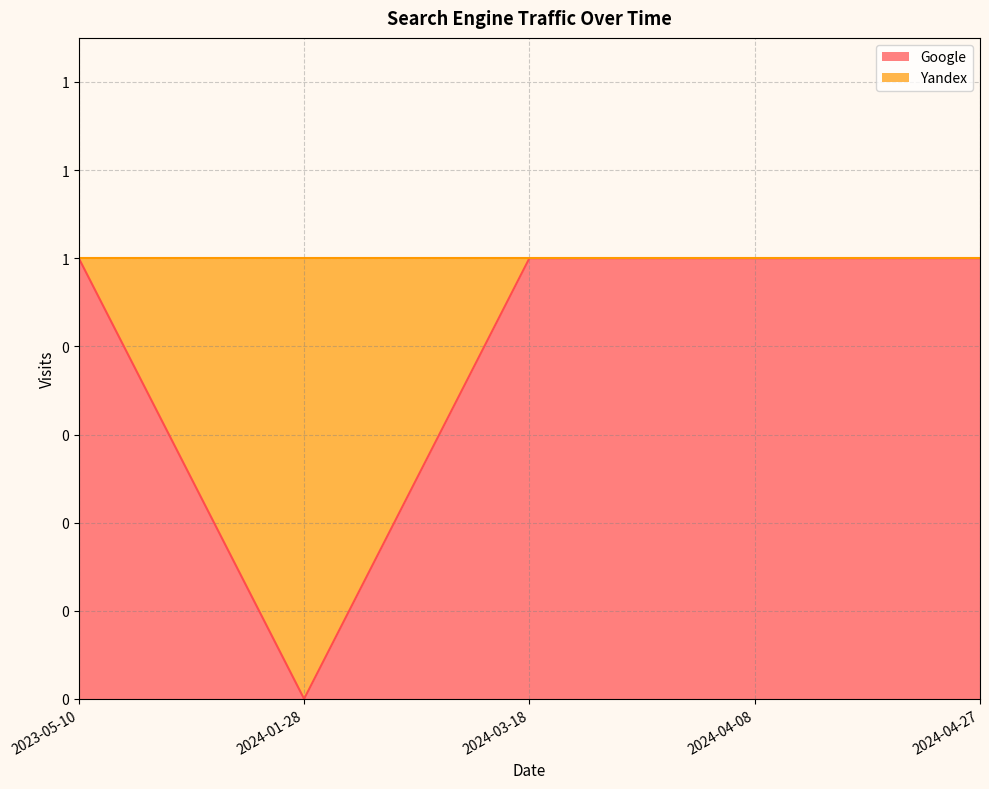

Which category has the lowest value across all series?

2024-01-28